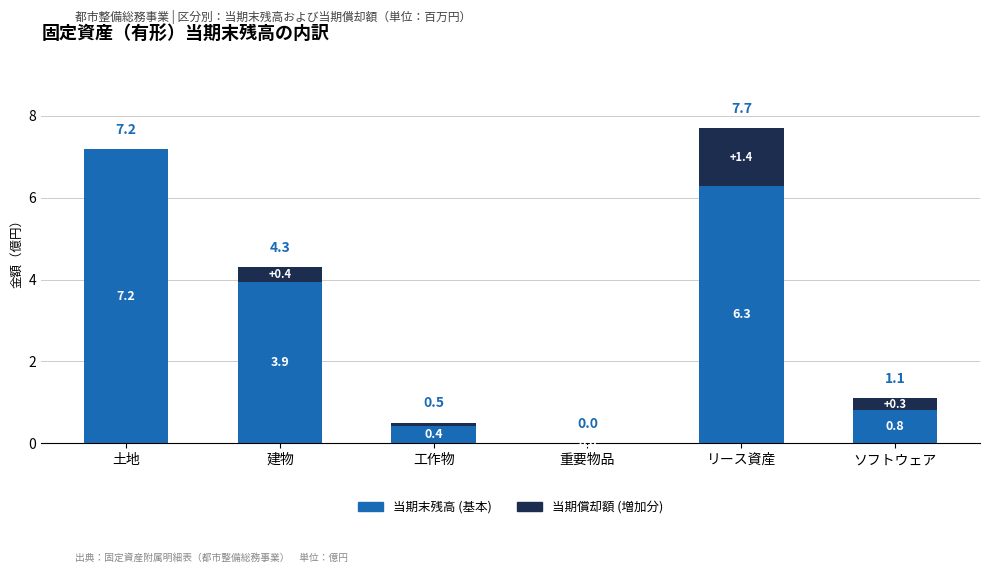

Which category has the highest value in the 当期末残高 (基本) series?

土地